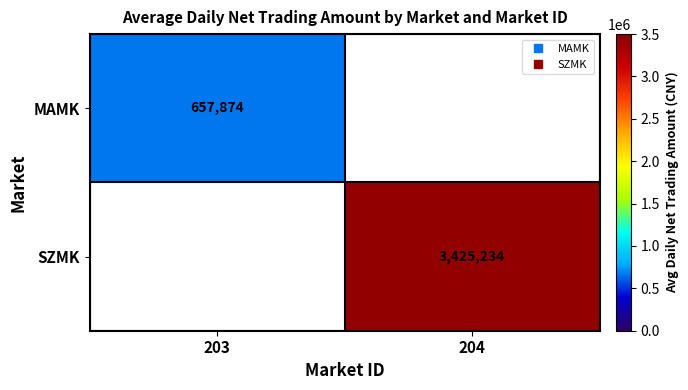

What is the sum of all MAMK values?

657874